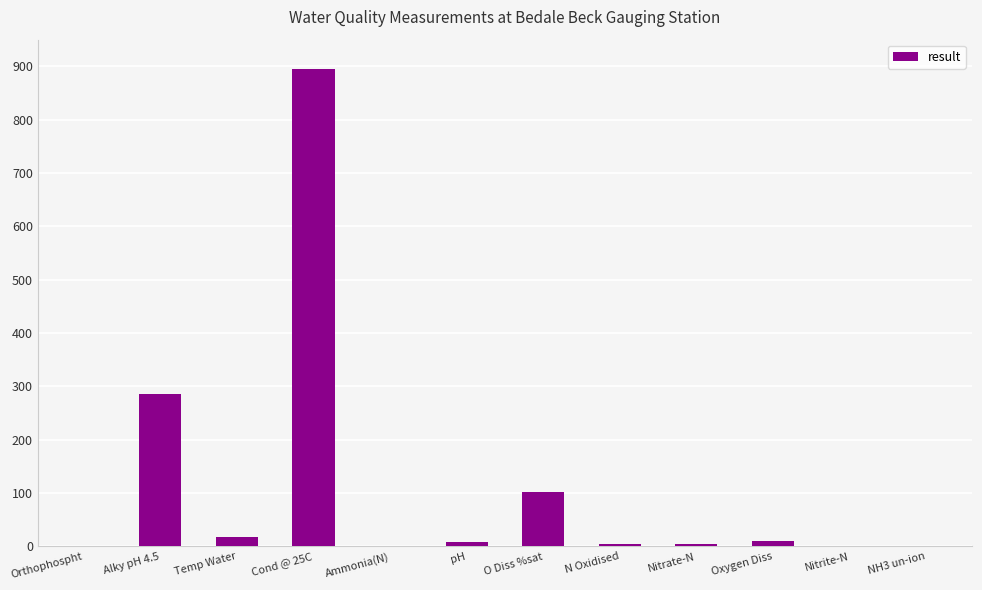

True or false: the data shows 895.0 at Cond @ 25C.

True